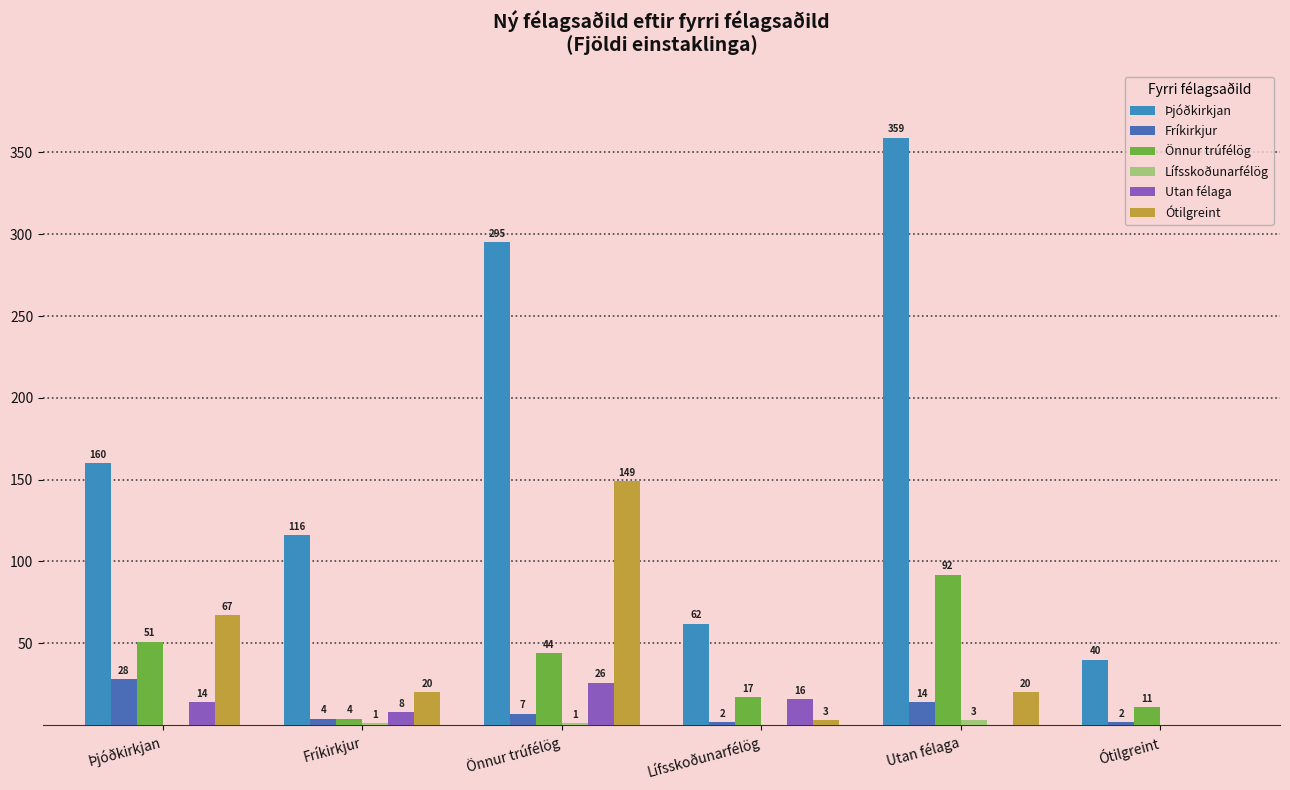

What position from the right is Þjóðkirkjan?

6